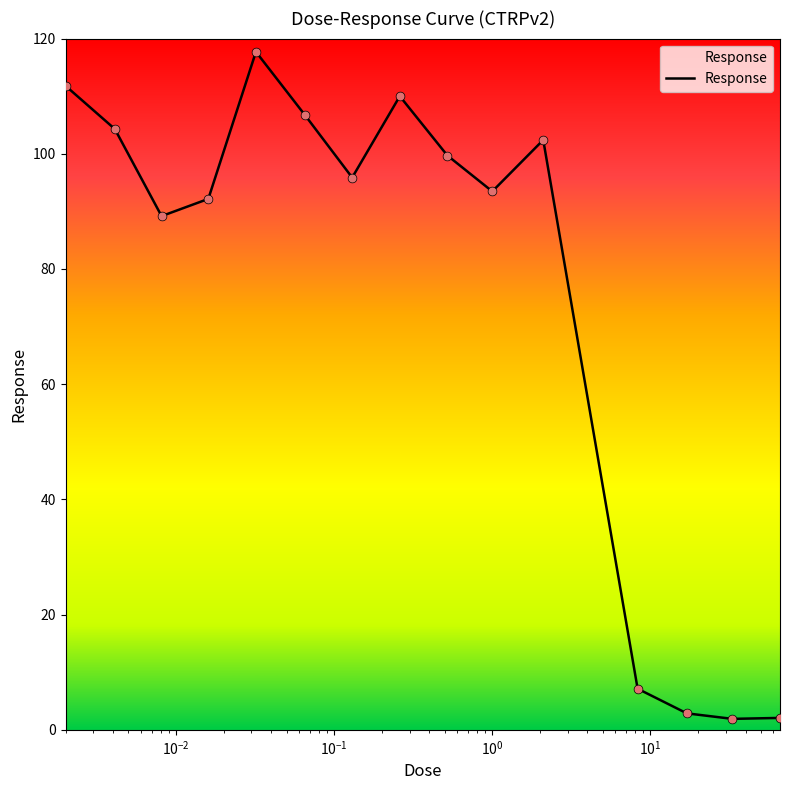

Does the chart have visible grid lines?

No